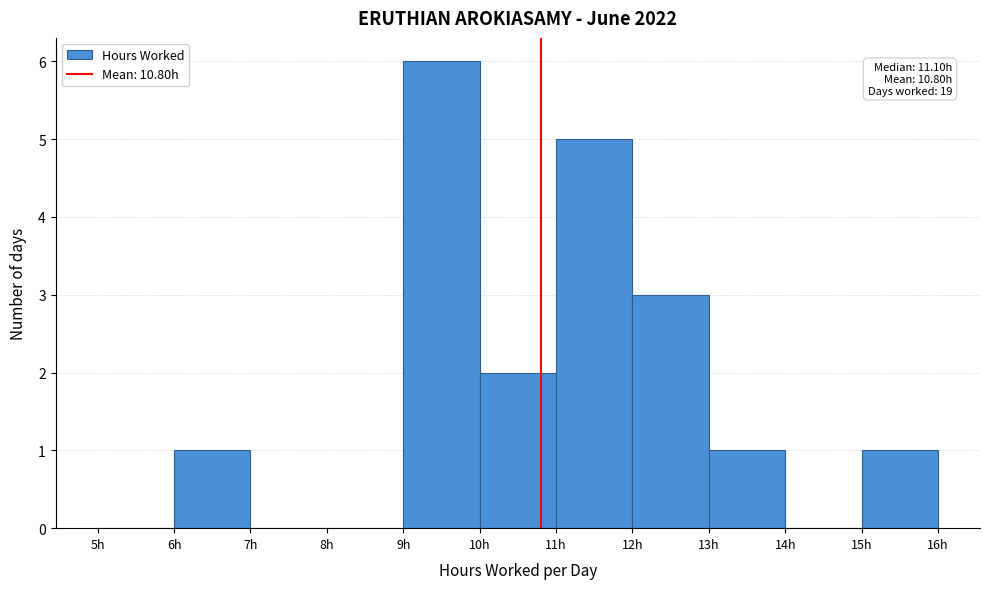

Which range on the x-axis has the tallest bar?

9 to 10